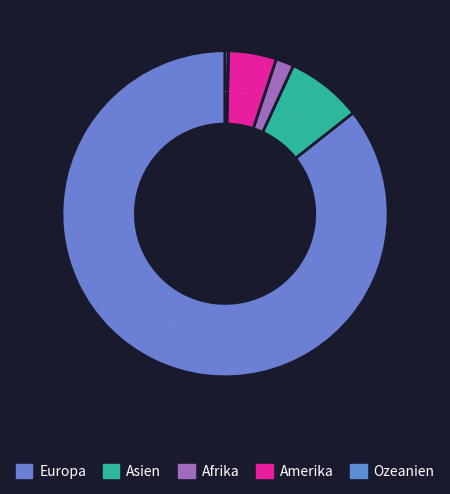

What percentage is NOT represented by Europa?

14.4%